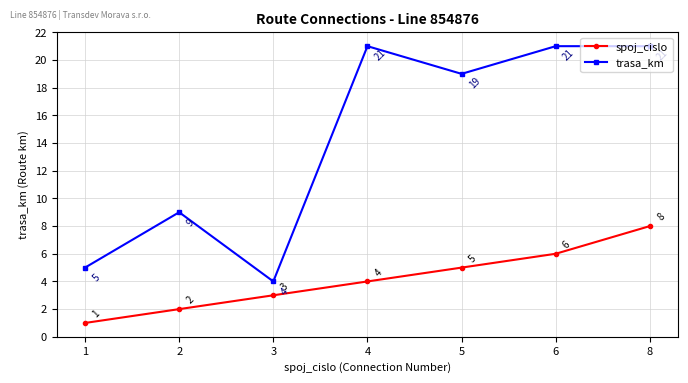

Does the chart have visible grid lines?

Yes